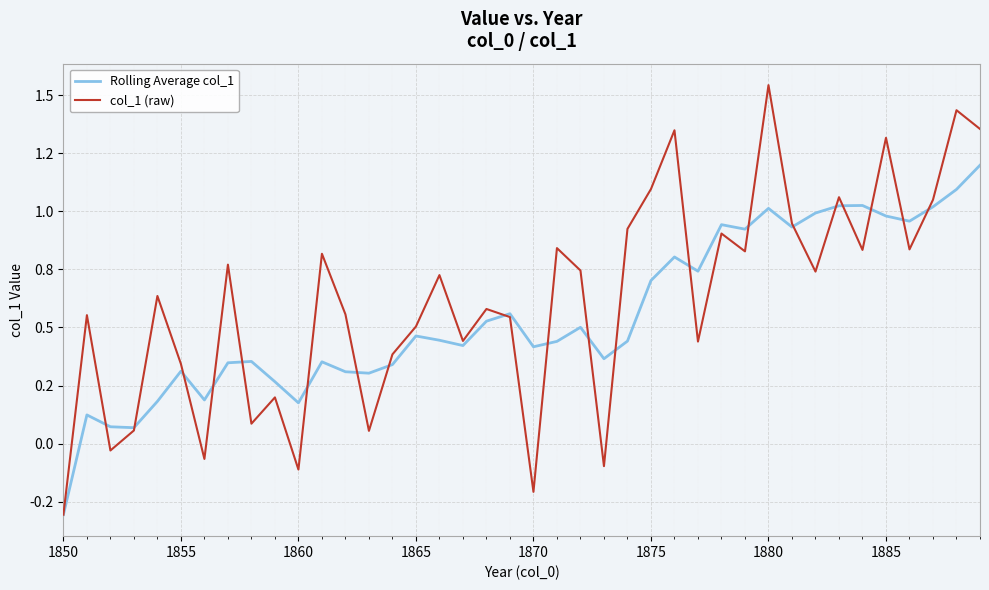

Does the chart have visible grid lines?

Yes